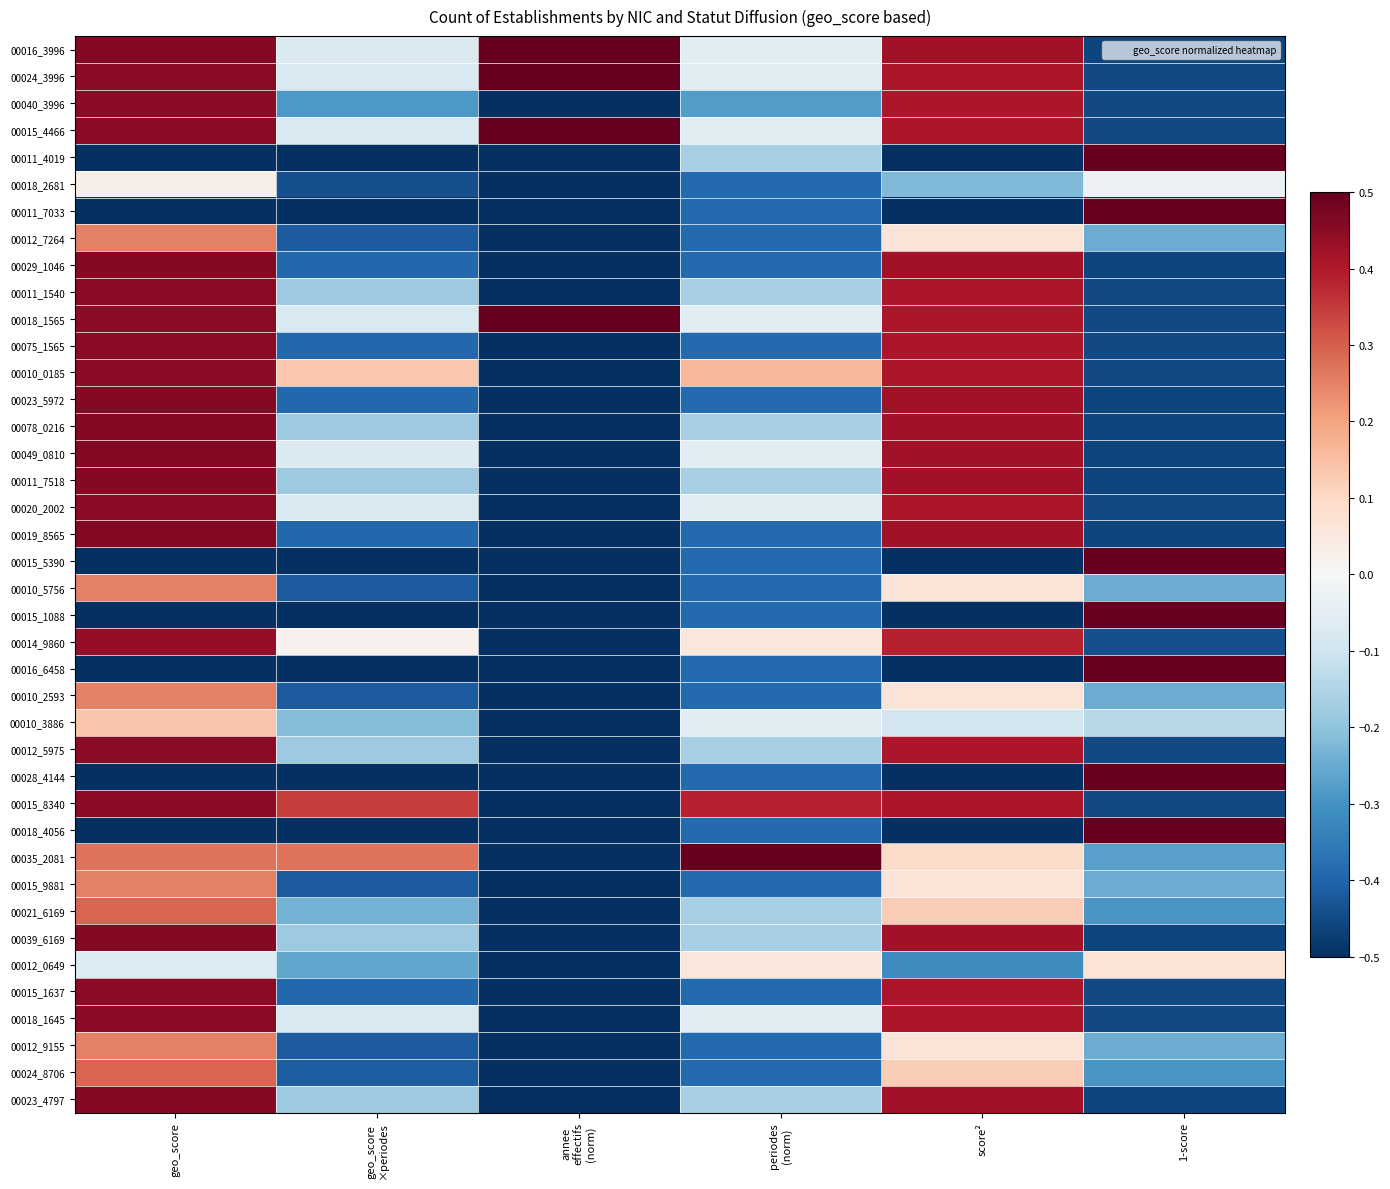

At how many categories does at least one series exceed 0?

6